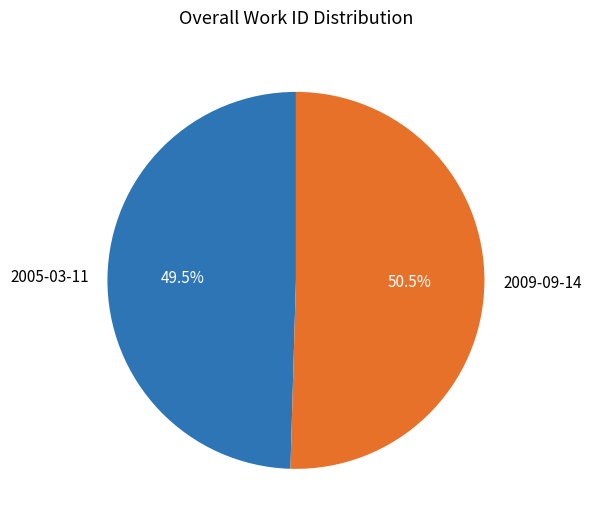

Which slice is the largest?

2009-09-14